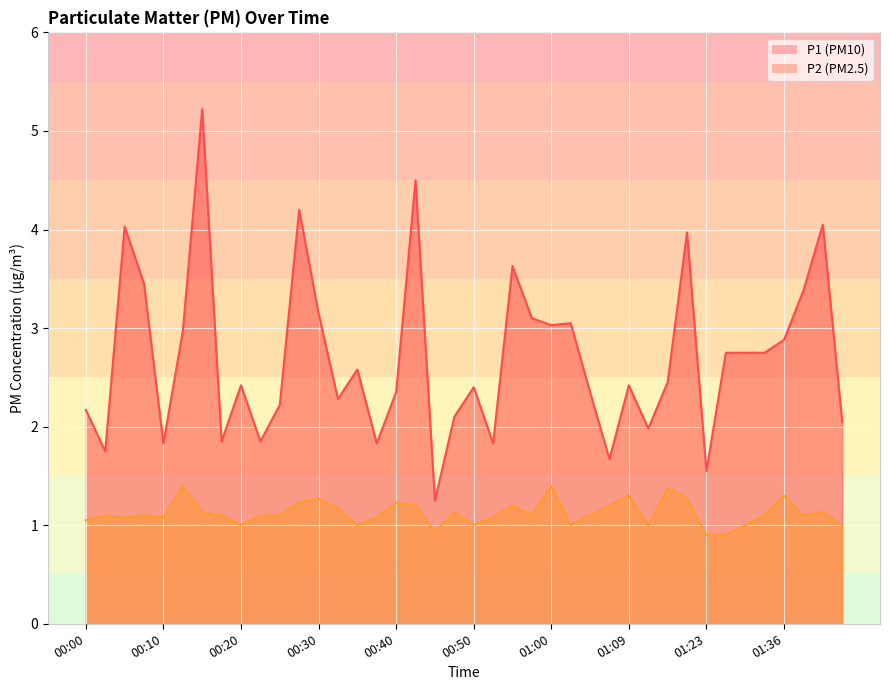

List the series in order of their peak value, lowest first.

P2, P1